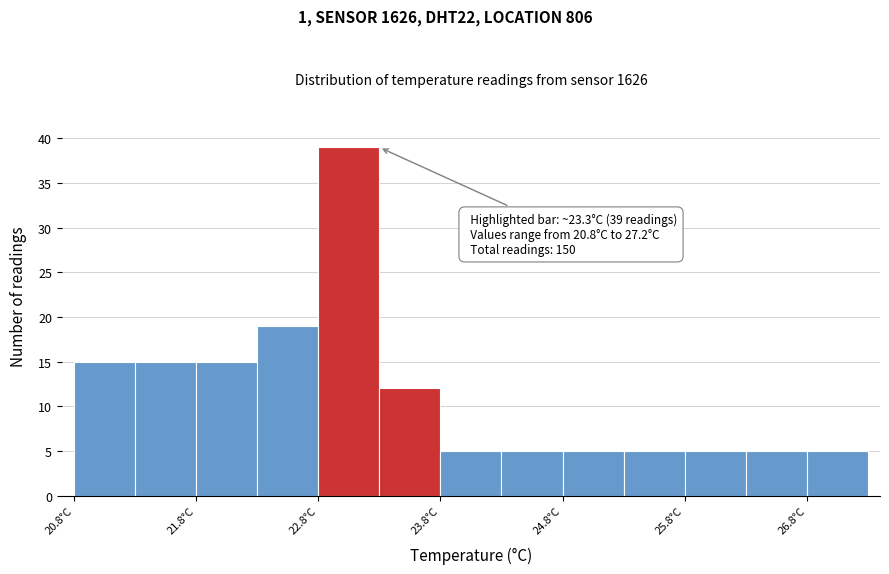

Over which range of the x-axis is the bar tallest?

22.8 to 23.3